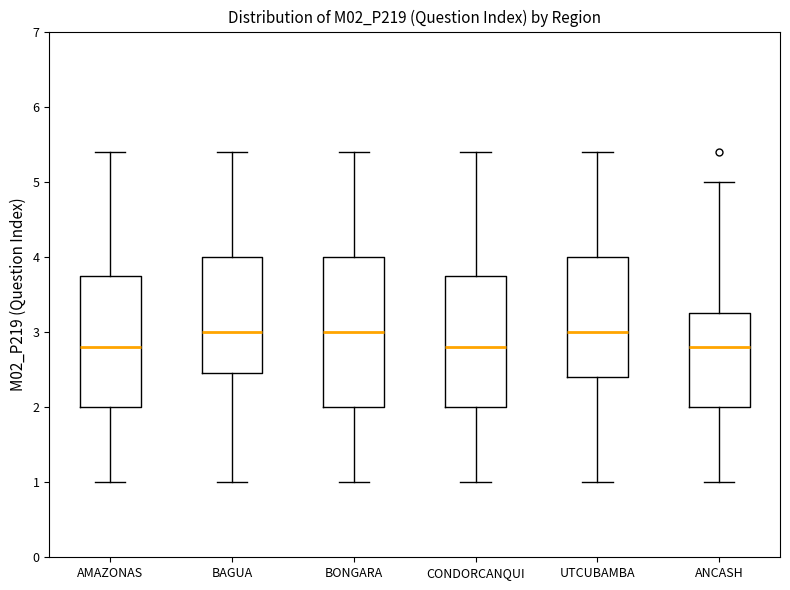

Where does the lower whisker of the box for ANCASH end on the y-axis? The values are not printed on the chart, so give them approximately, as read against the axis.

1.0